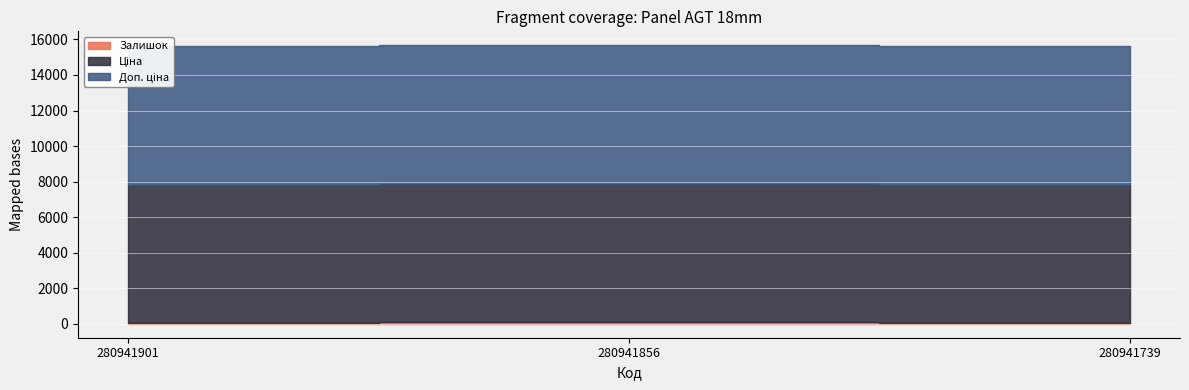

The Доп. ціна series shows 2699.8 at 280941856. True or false?

False